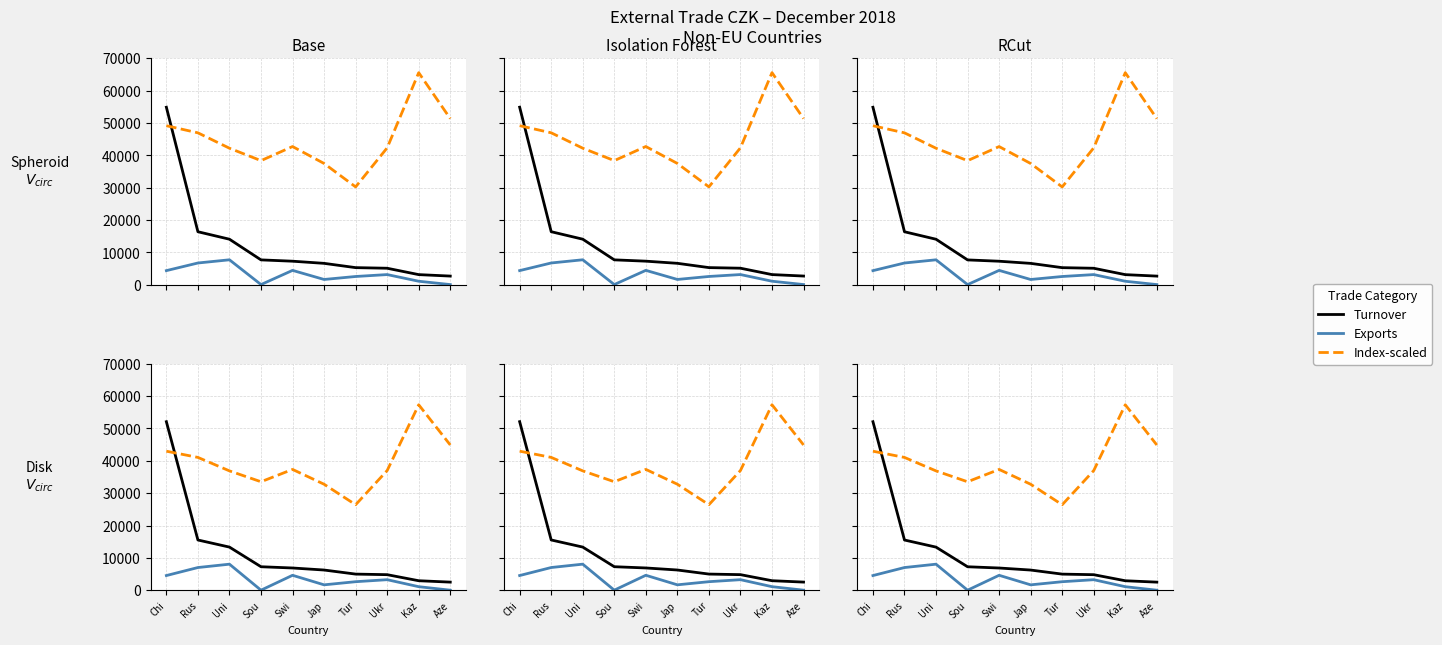

At which label is Exports closest to 4018?

Chi